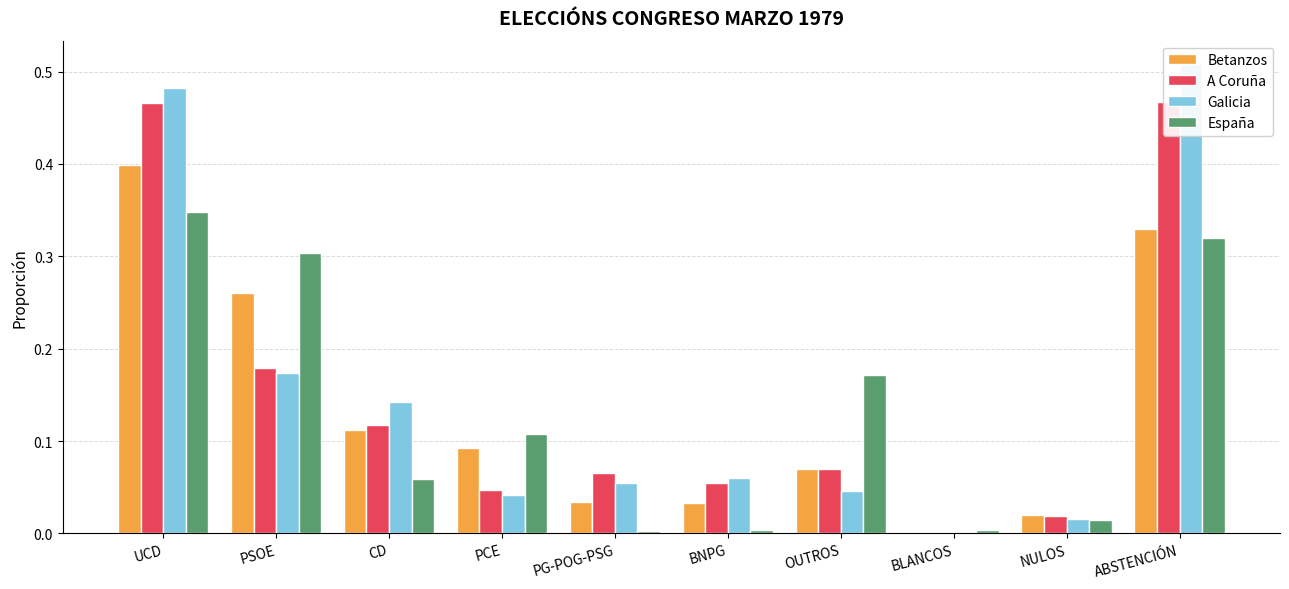

Reading right to left, what are all the values shown in this chart?

Betanzos: 0.3	0.0	0.0	0.1	0.0	0.0	0.1	0.1	0.3	0.4
A Coruña: 0.5	0.0	0.0	0.1	0.1	0.1	0.0	0.1	0.2	0.5
Galicia: 0.5	0.0	0.0	0.0	0.1	0.1	0.0	0.1	0.2	0.5
España: 0.3	0.0	0.0	0.2	0.0	0.0	0.1	0.1	0.3	0.3